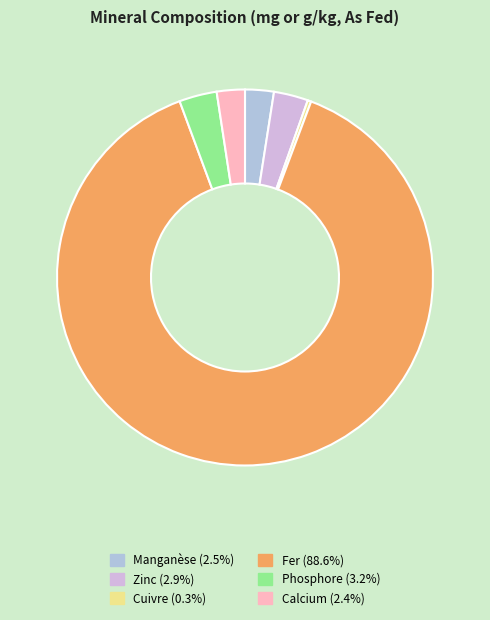

What is the majority slice?

Fer